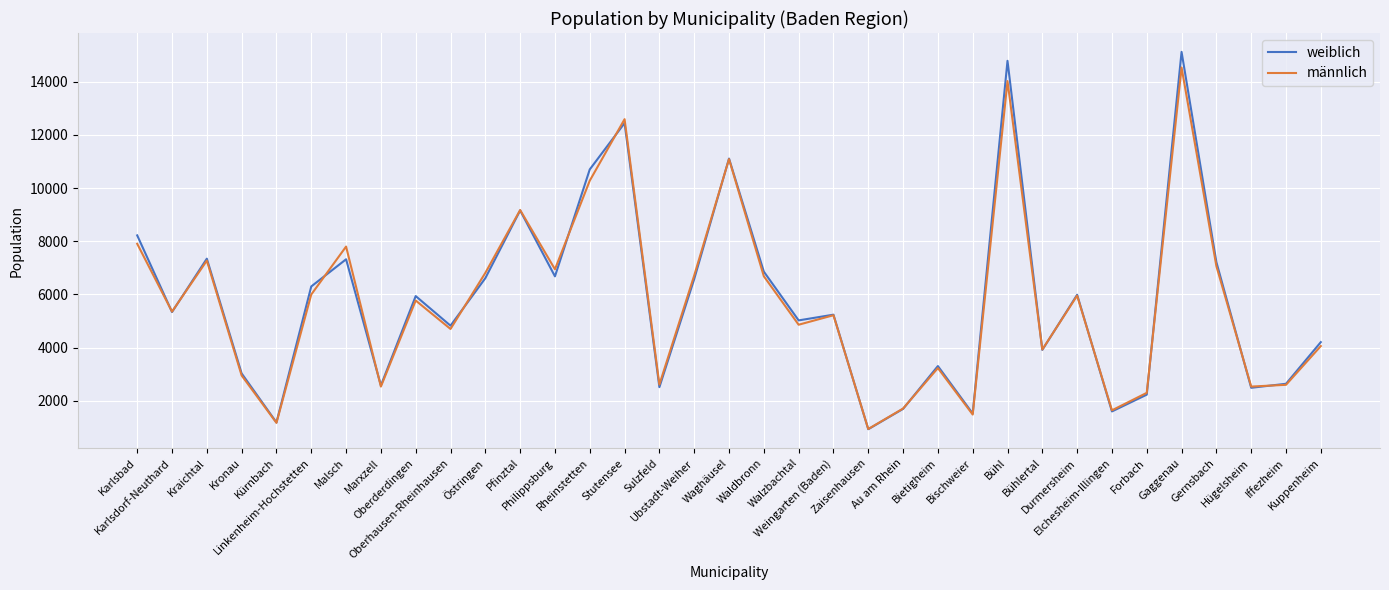

What is the sum of the männlich values at Marxzell and Kürnbach?

3694